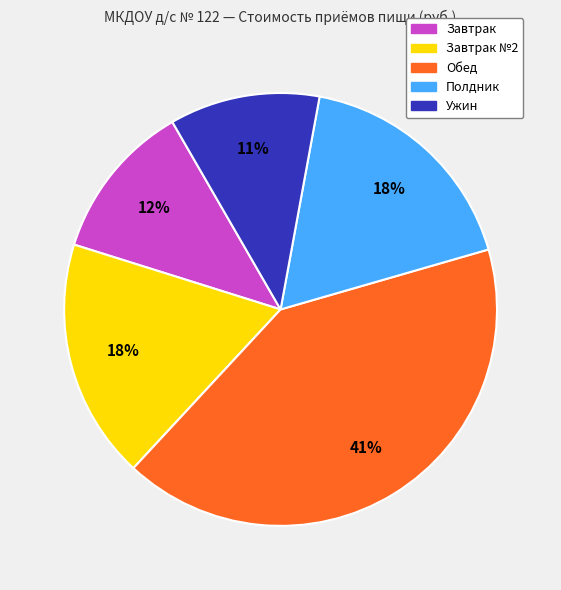

Is there any slice that represents more than half of the pie?

No